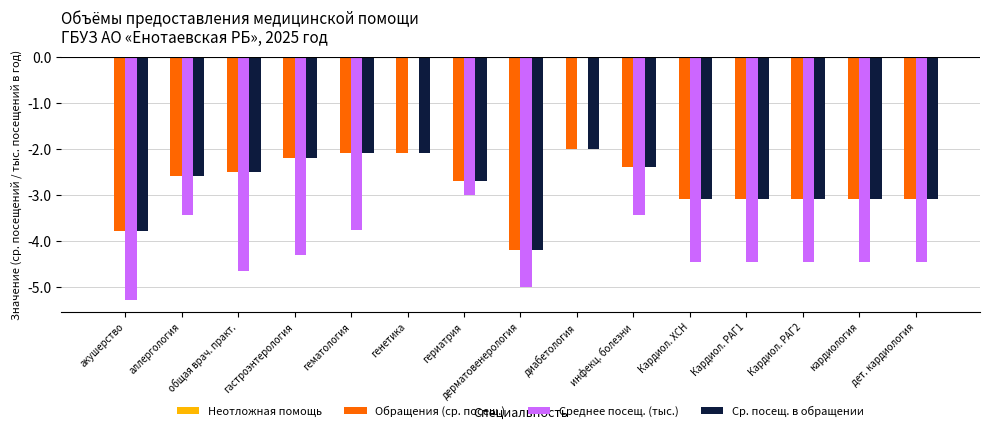

True or false: Среднее посещ. (тыс.) has a value of -4.3 at гастроэнтерология.

True